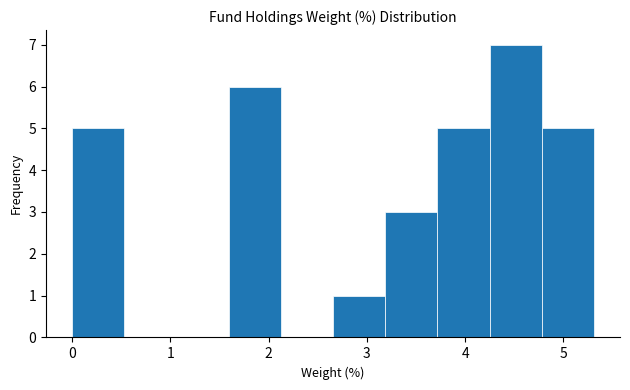

Reading left to right, transcribe this chart: for each bar, give the range it covers on the x-axis and its height. Neither the bar edges nor the heights are printed on the chart, so give them approximately, as read against the axes.

0.0 to 0.5: 5
0.5 to 1.1: 0
1.1 to 1.6: 0
1.6 to 2.1: 6
2.1 to 2.7: 0
2.7 to 3.2: 1
3.2 to 3.7: 3
3.7 to 4.2: 5
4.2 to 4.8: 7
4.8 to 5.3: 5